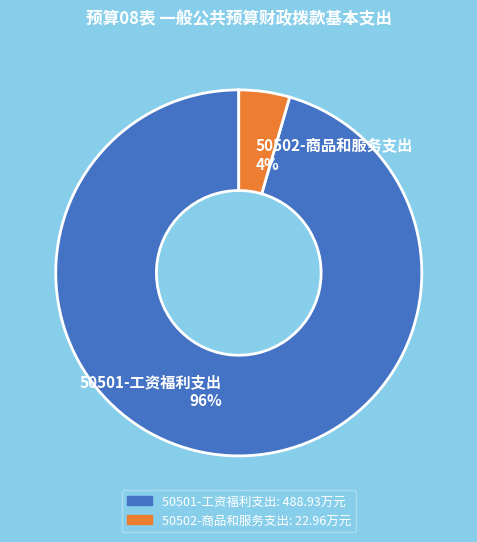

What is the largest slice in the pie chart?

50501-工资福利支出